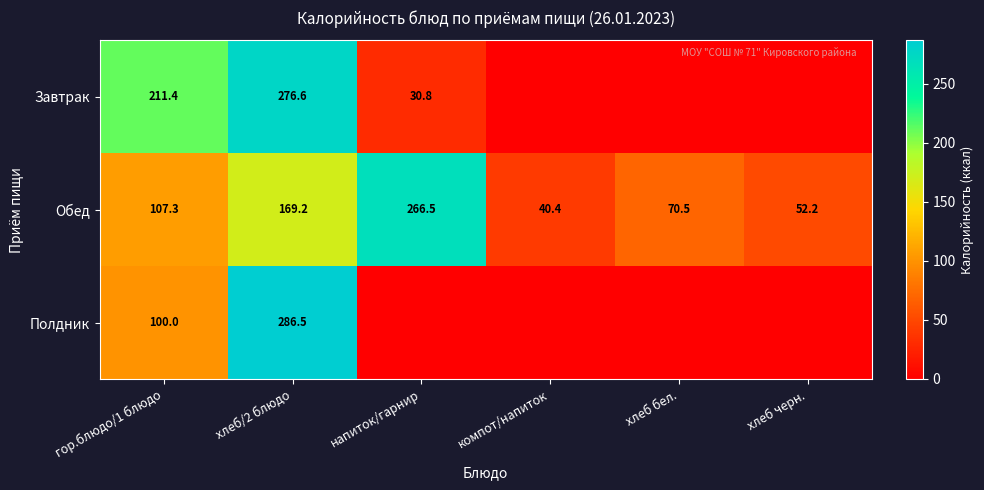

What is the sum of the Обед values at напиток/гарнир and гор.блюдо/1 блюдо?

373.8